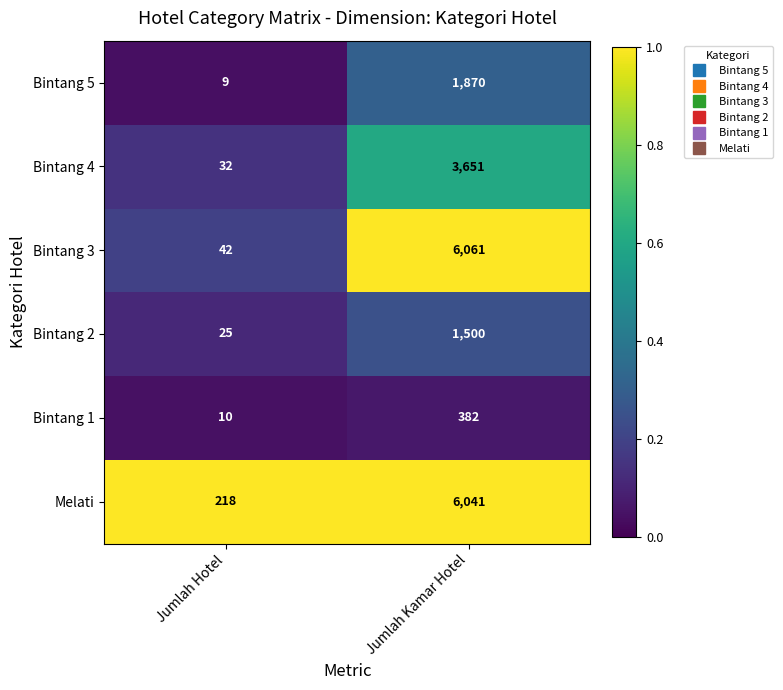

What is the difference between the highest and lowest values at Jumlah Kamar Hotel?

5679